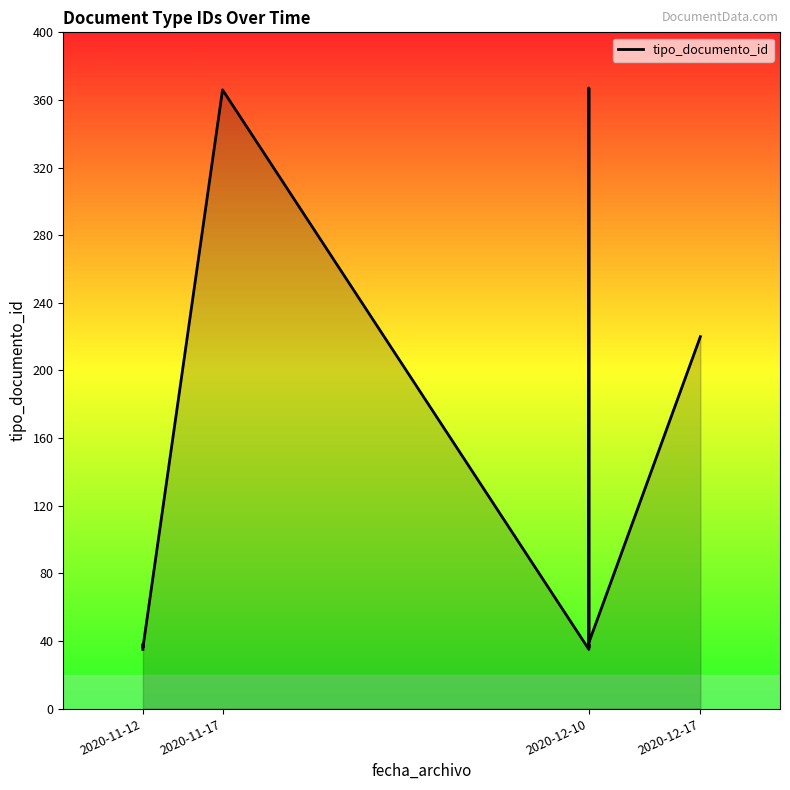

Is it true that the value at 2020-11-17 is 24?

False